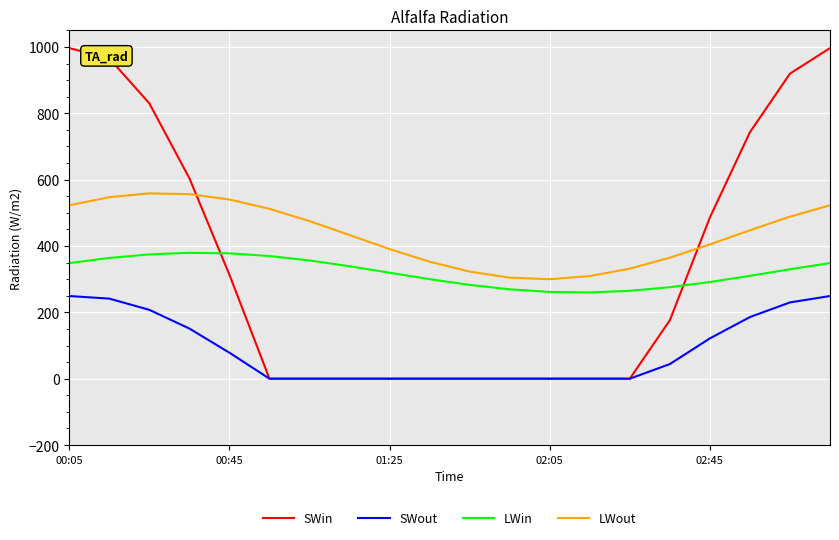

True or false: LWin and LWout intersect in this chart.

False